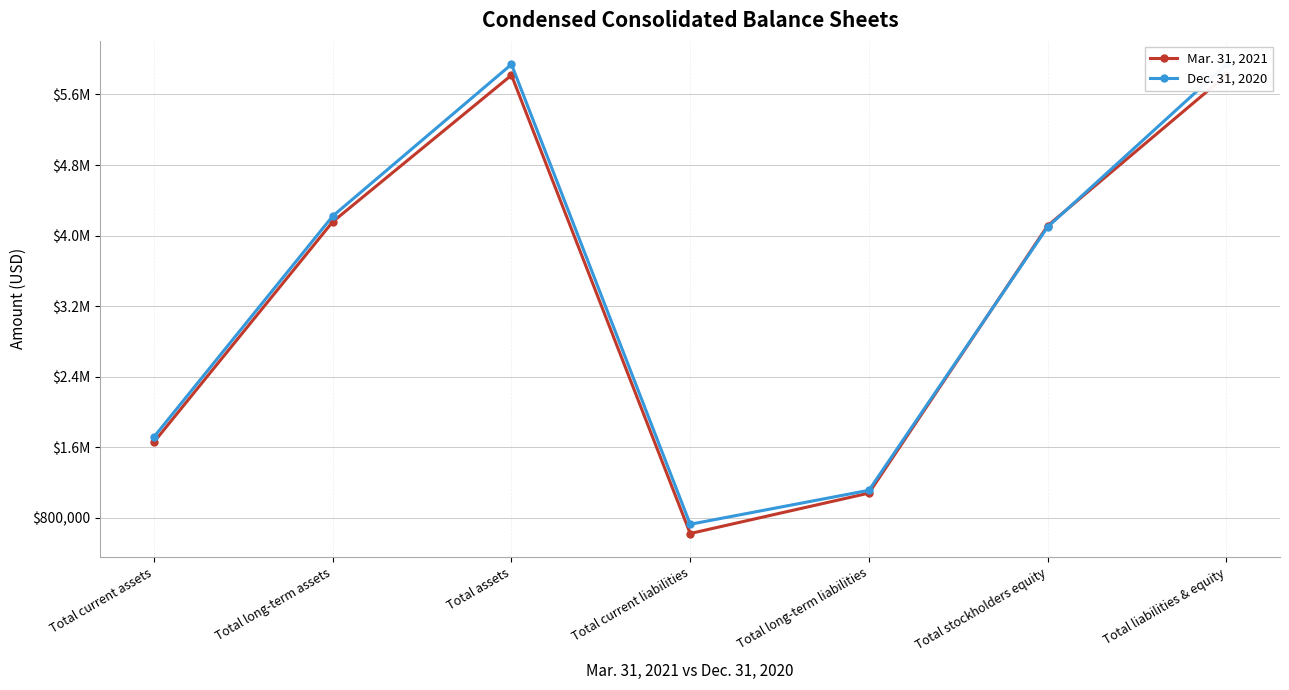

Between Total assets and Total current liabilities, which is larger?

Total assets